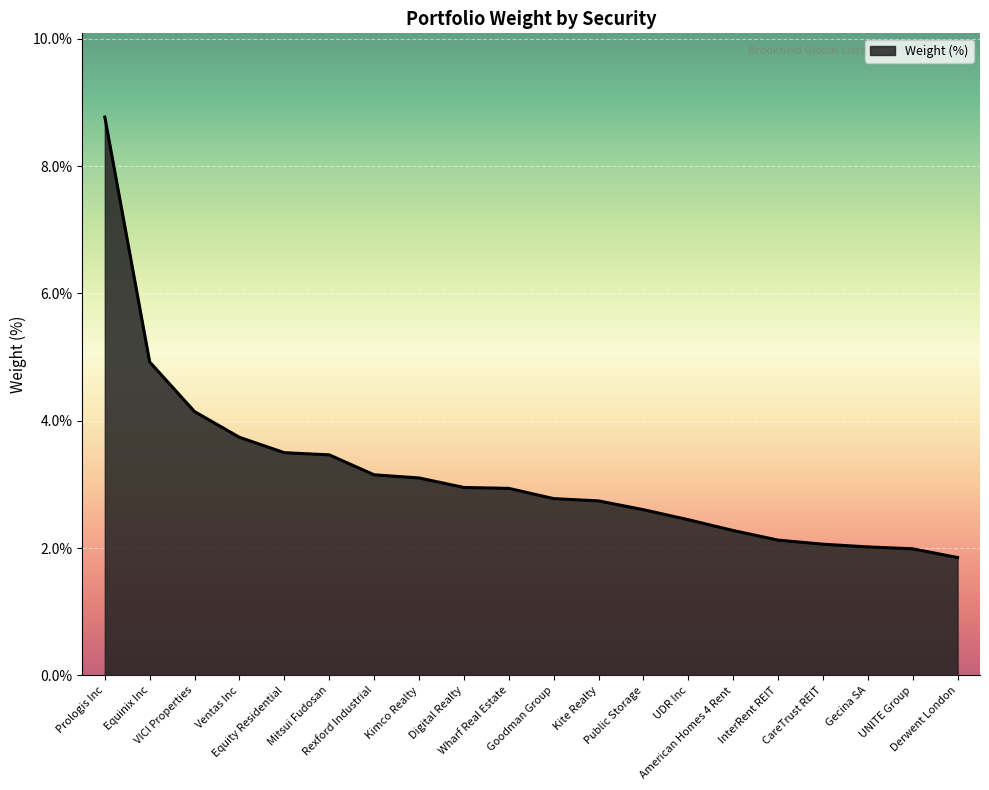

What is the ratio of the value at UNITE Group to the value at Derwent London?

1.1